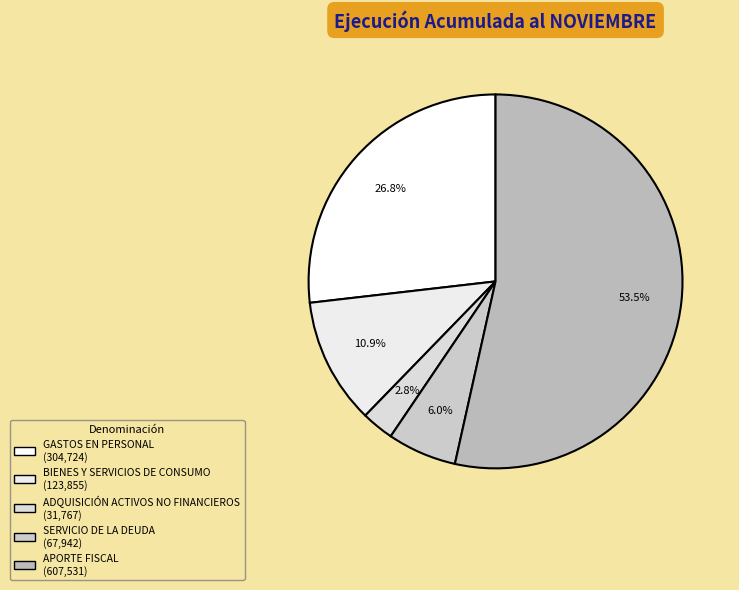

Which category has the smallest portion of the pie?

ADQUISICIÓN DE ACTIVOS NO FINANCIEROS